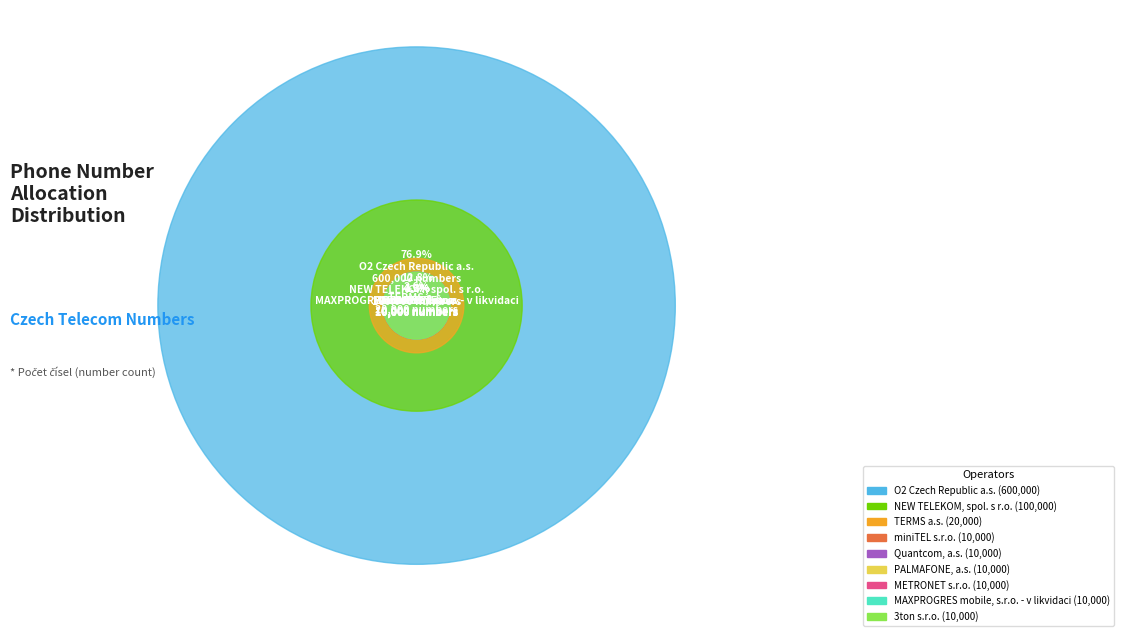

Approximately how many times larger is the value at PALMAFONE, a.s. compared to METRONET s.r.o.?

1.0